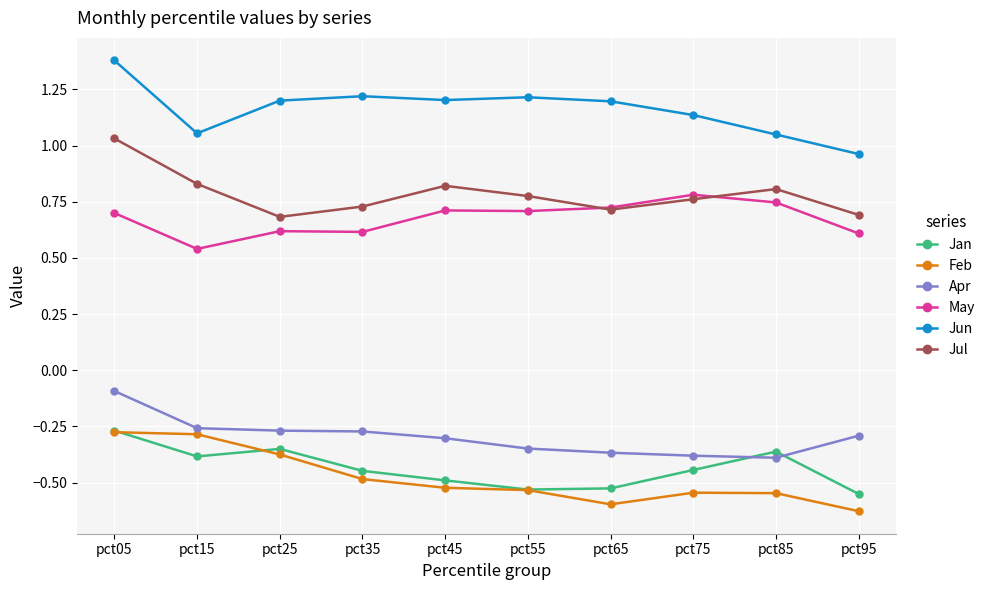

What is the spread (max minus min) of values at pct95?

1.6